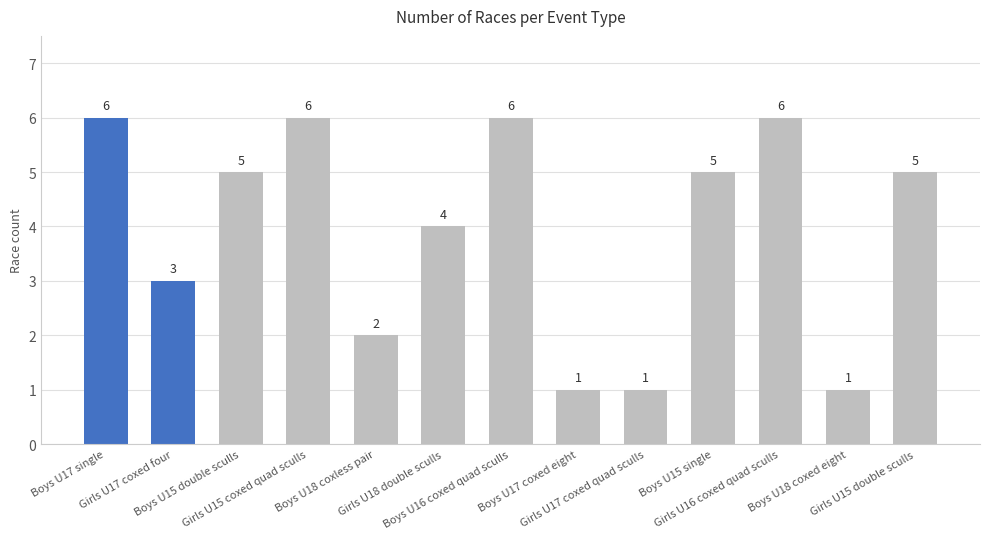

What is the average value?

4